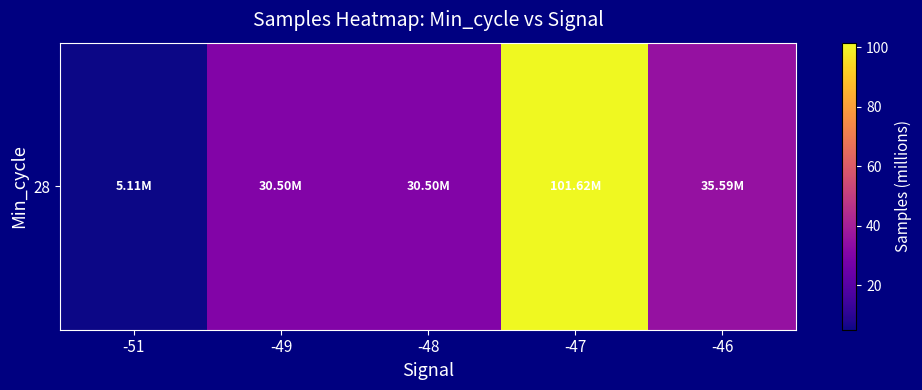

Read the value at -47.

101.6